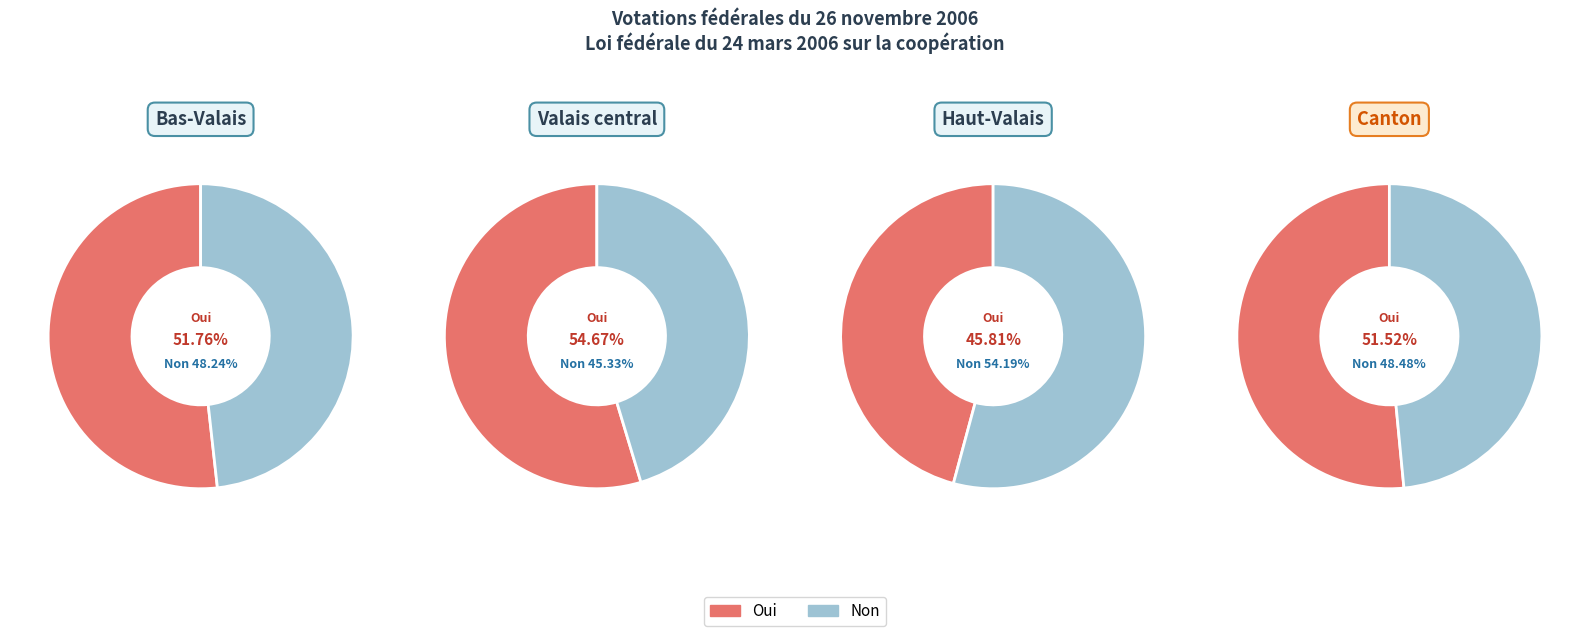

To the nearest percent, what percentage of the pie is Valais central?

22%